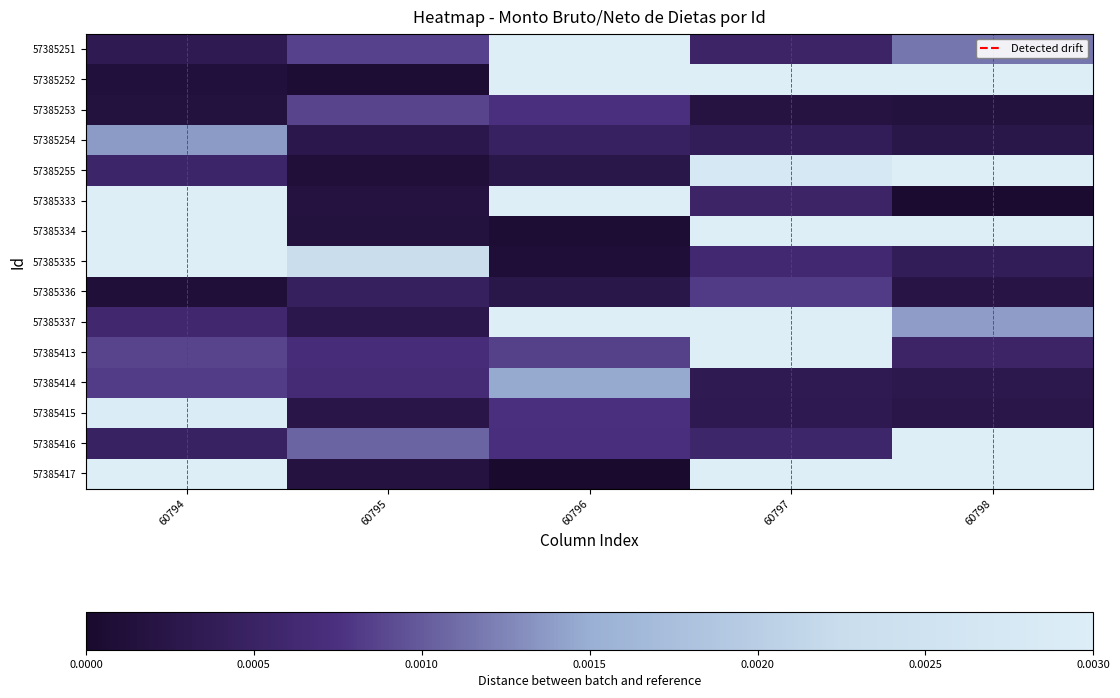

How many categories are shown in the chart?

5